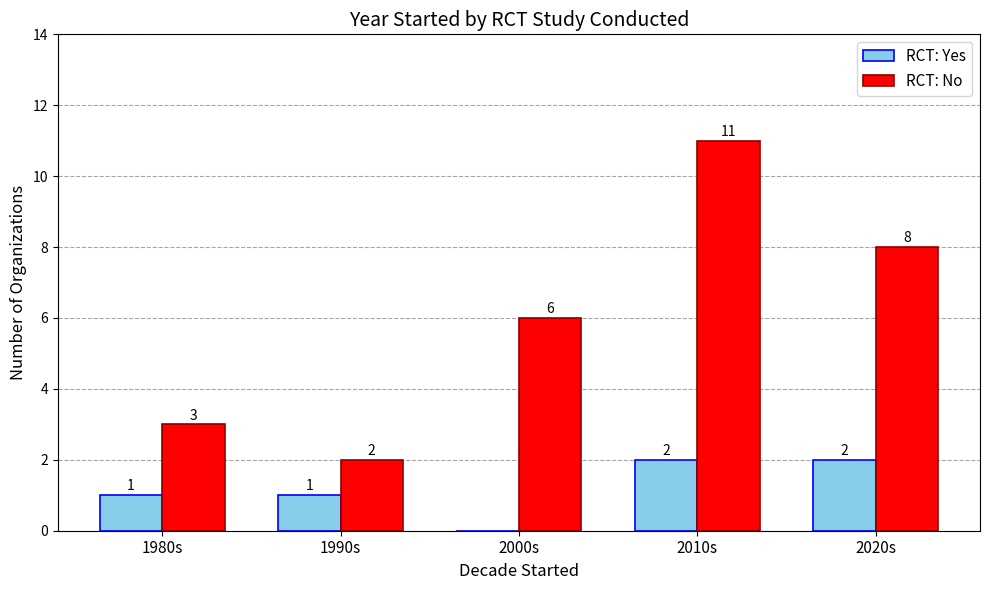

How many groups of bars are there?

5